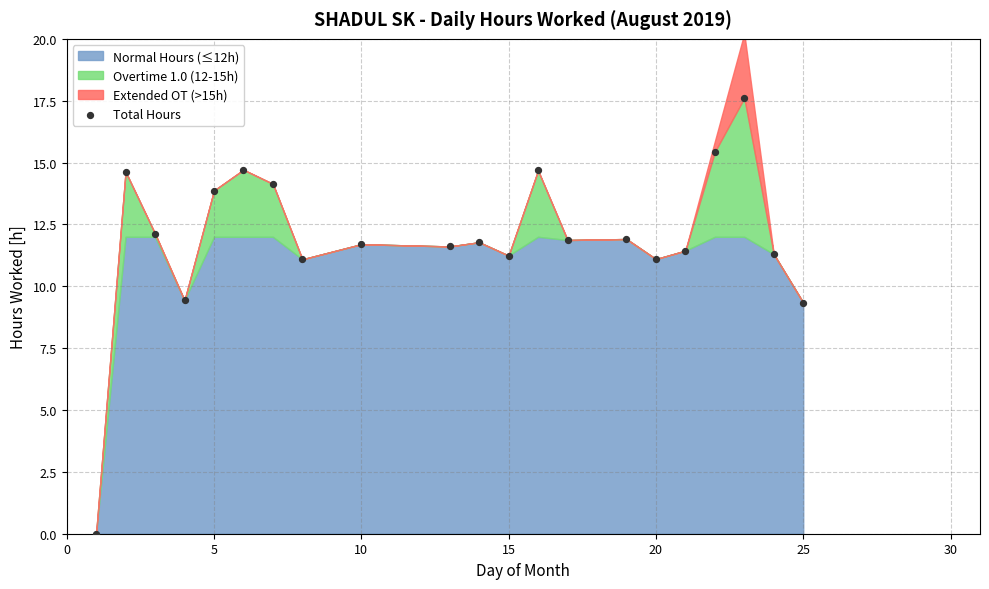

What is the range of X values (max minus min)?

24.0